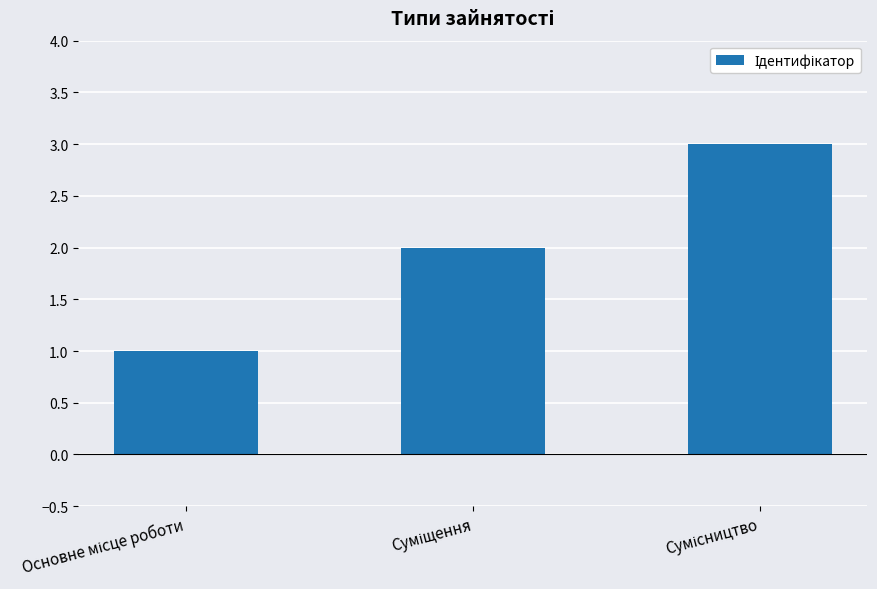

Reading left to right, extract all data points from this chart.

1	2	3